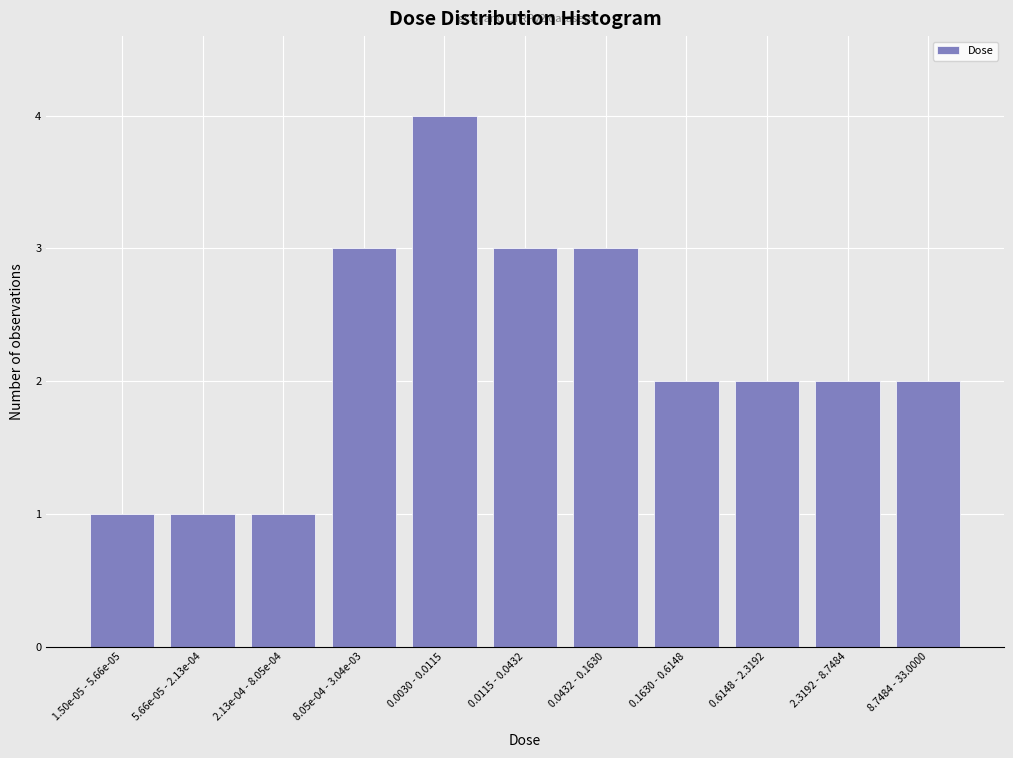

Reading right to left, transcribe all the data shown in this chart.

8.7484 - 33.0000=2	2.3192 - 8.7484=2	0.6148 - 2.3192=2	0.1630 - 0.6148=2	0.0432 - 0.1630=3	0.0115 - 0.0432=3	0.0030 - 0.0115=4	8.05e-04 - 3.04e-03=3	2.13e-04 - 8.05e-04=1	5.66e-05 - 2.13e-04=1	1.50e-05 - 5.66e-05=1